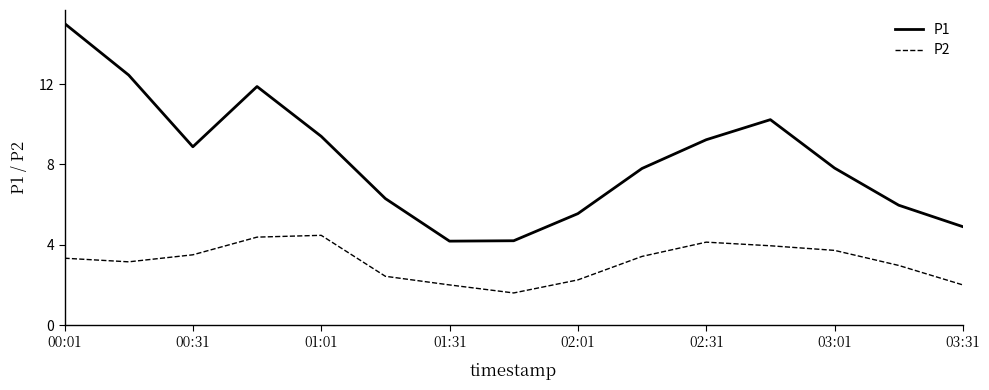

What is the lowest value of the P1 series?

4.2